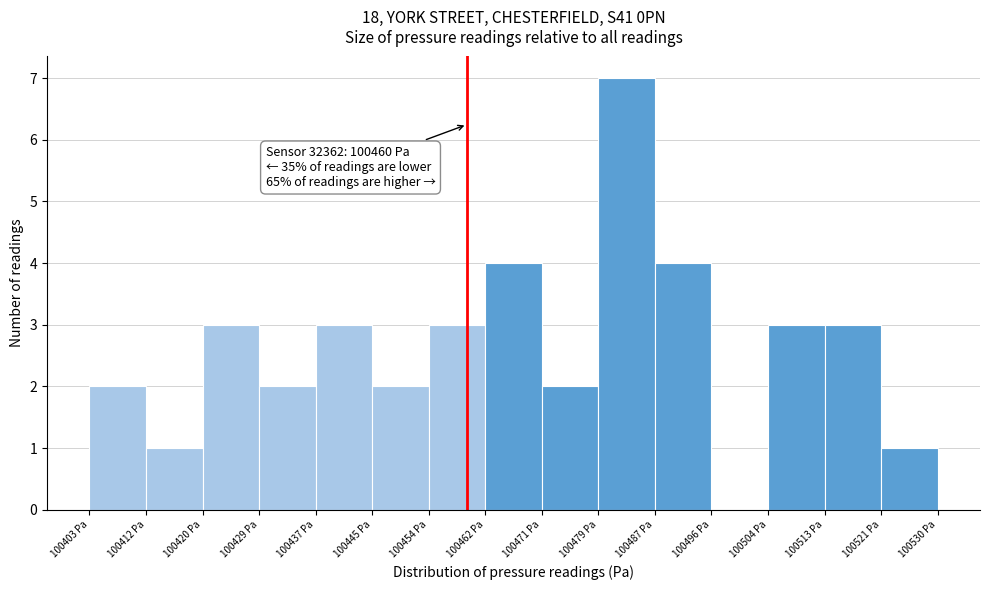

Which range on the x-axis has the tallest bar?

100480 to 100488